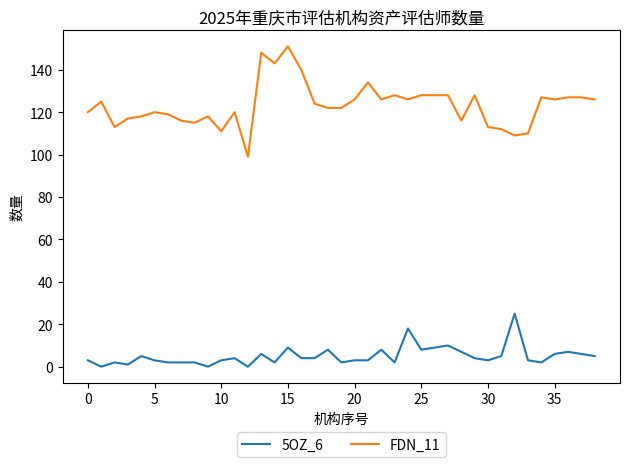

Which series has the widest spread of values?

FDN_11